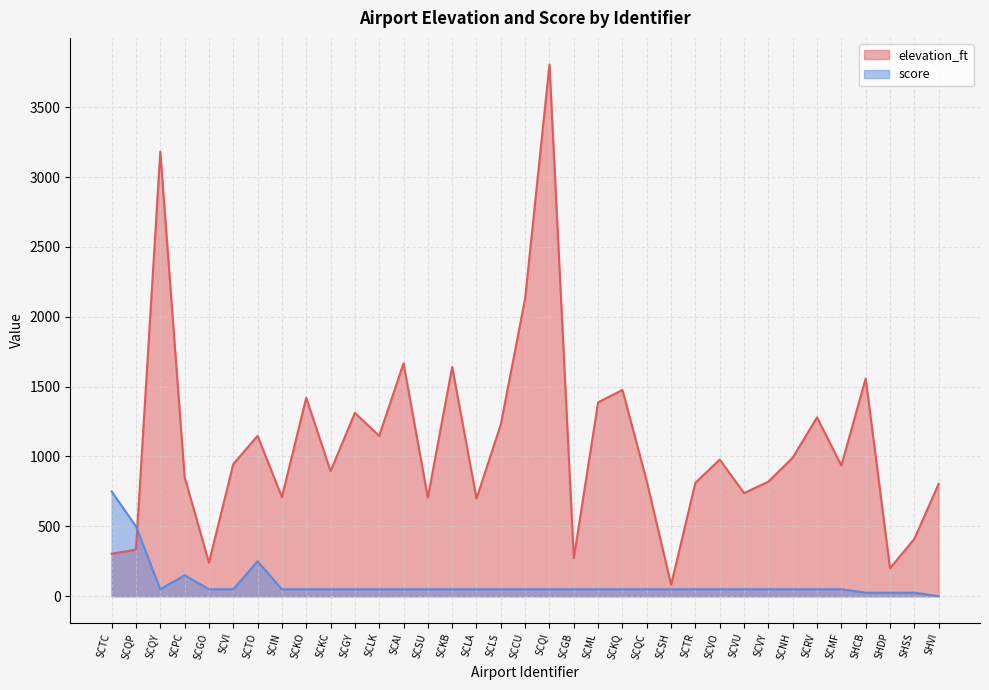

How many interior local peaks does the score series have?

2